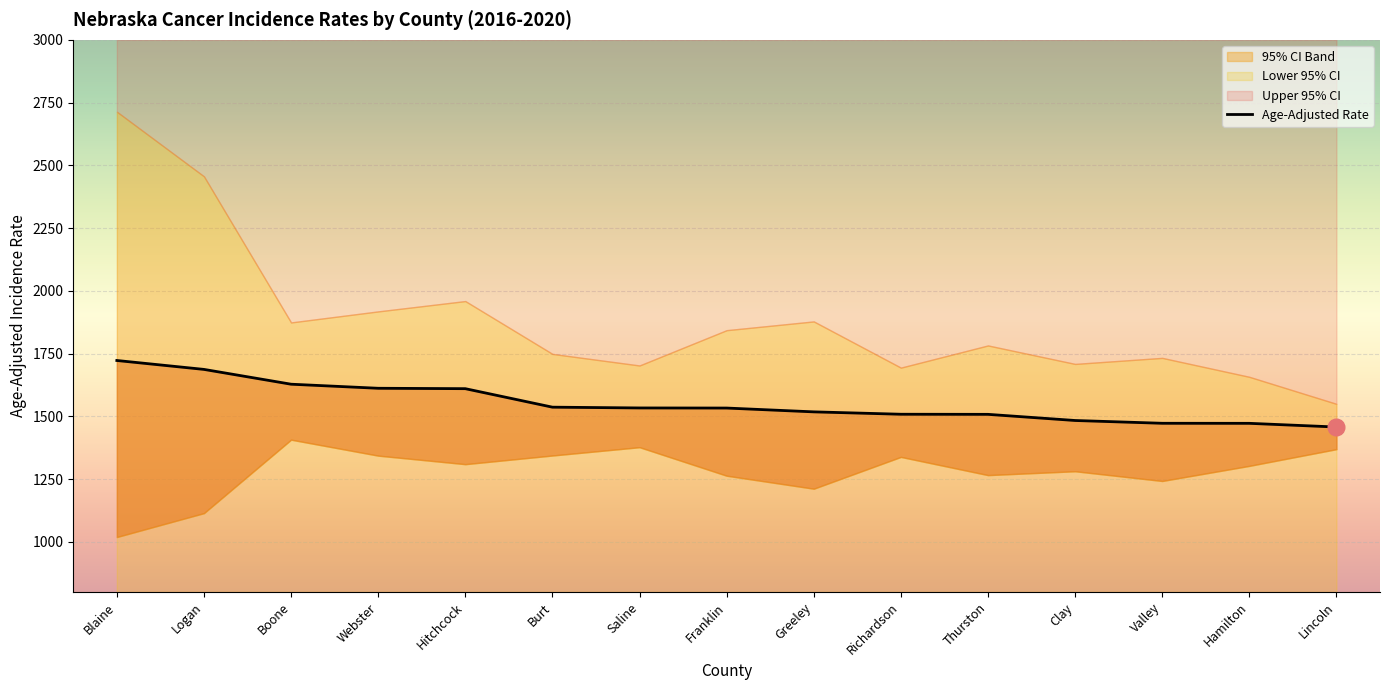

What is the label of the 15th point from the right?

Blaine